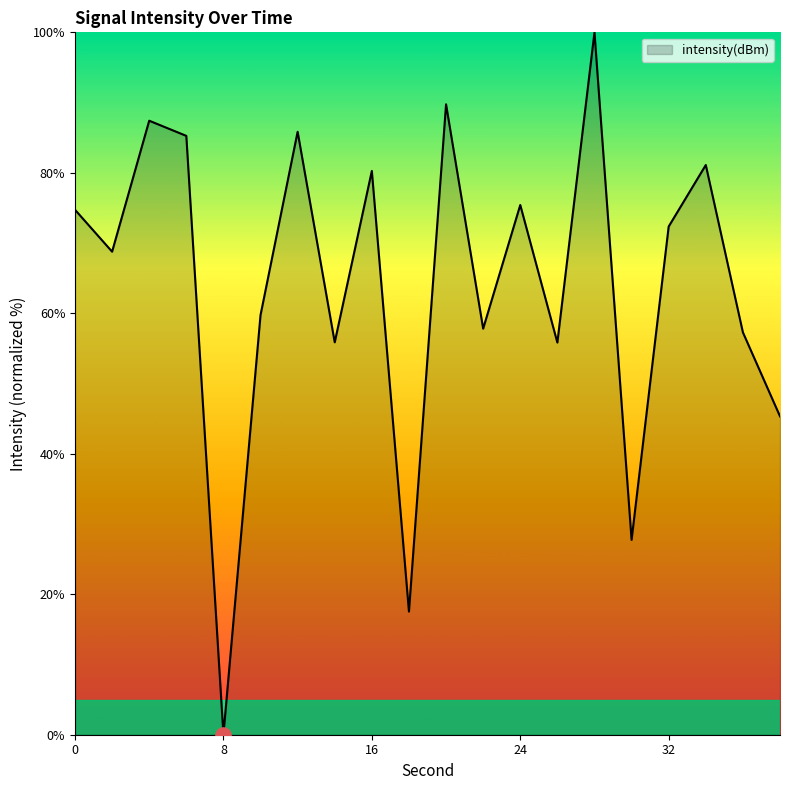

What is the difference between the maximum and minimum values?

100.0